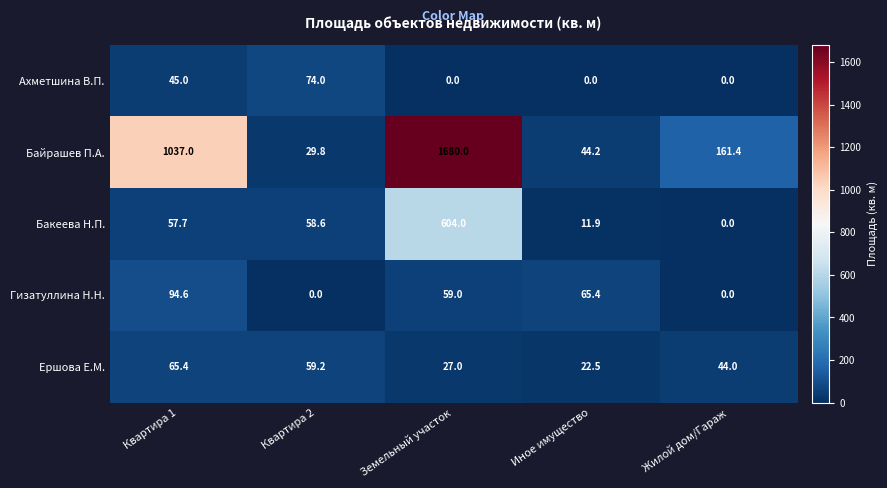

List the series in order of their peak value, lowest first.

Ершова Е.М., Ахметшина В.П., Гизатуллина Н.Н., Бакеева Н.П., Байрашев П.А.